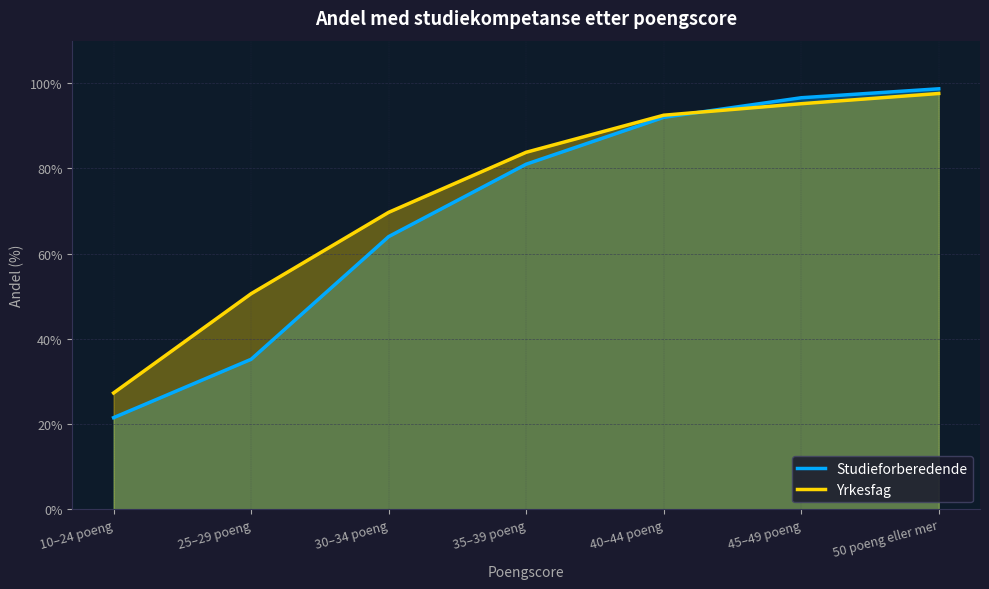

How many data points in Studieforberedende are above 81?

3